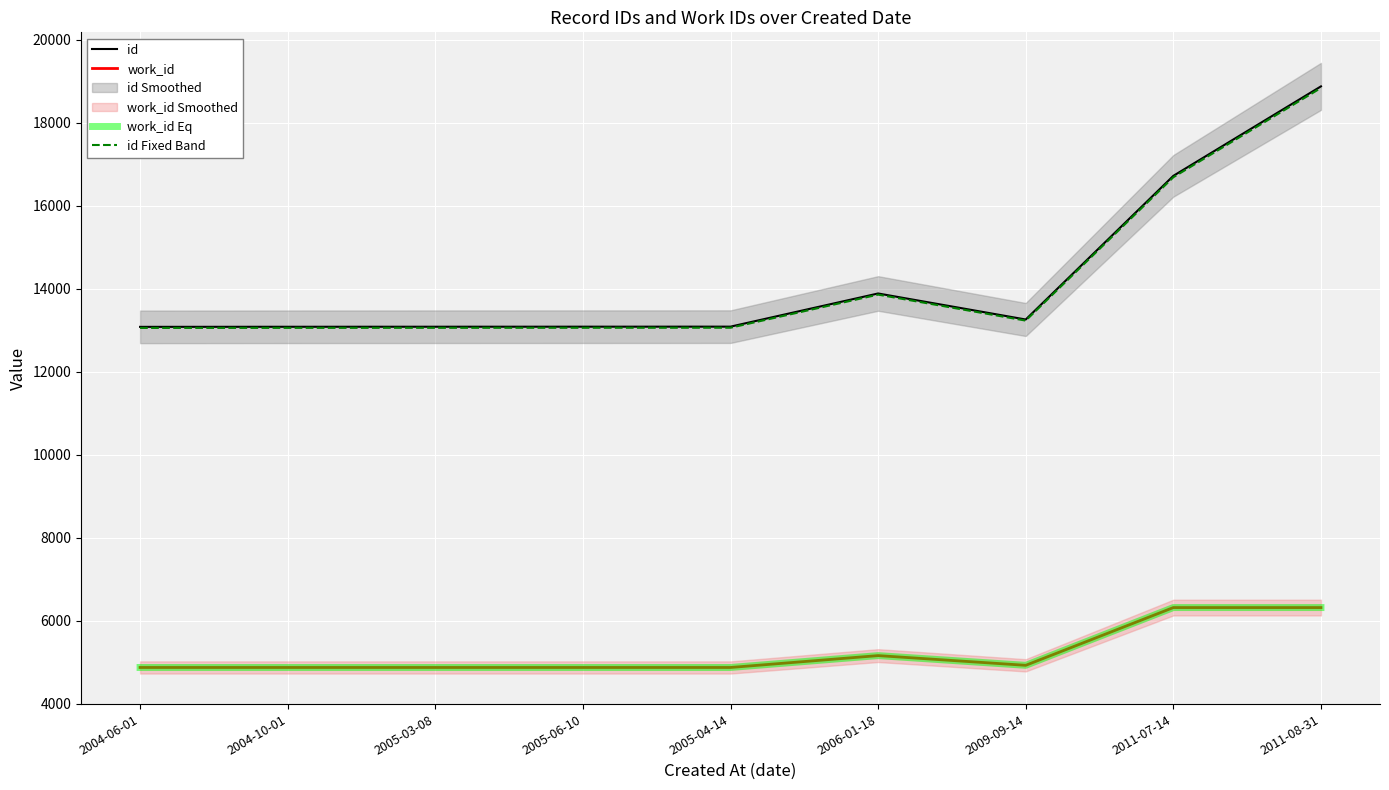

Which has a higher value, 2005-04-14 or 2009-09-14?

2009-09-14